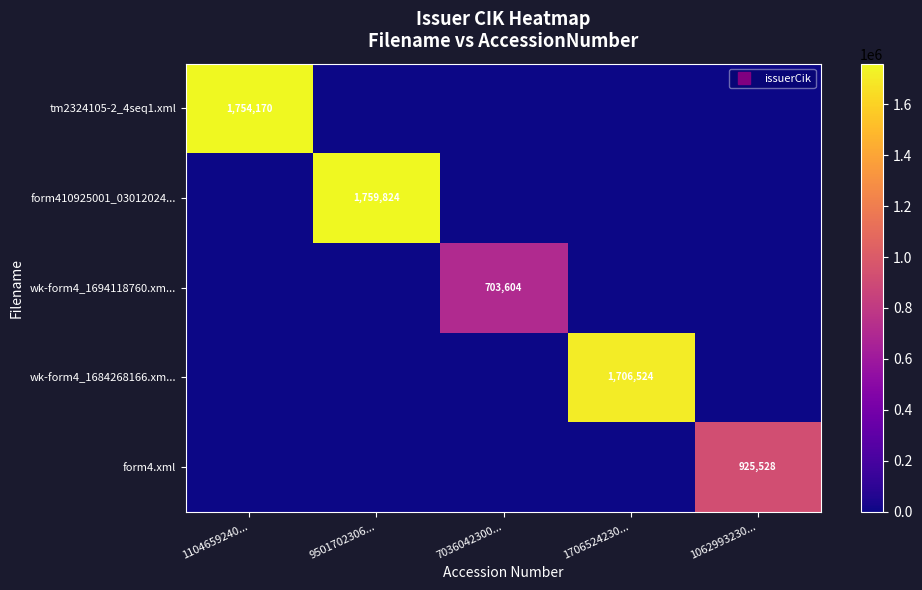

Is it true that form410925001_03012024... equals 0 at 7036042300...?

True